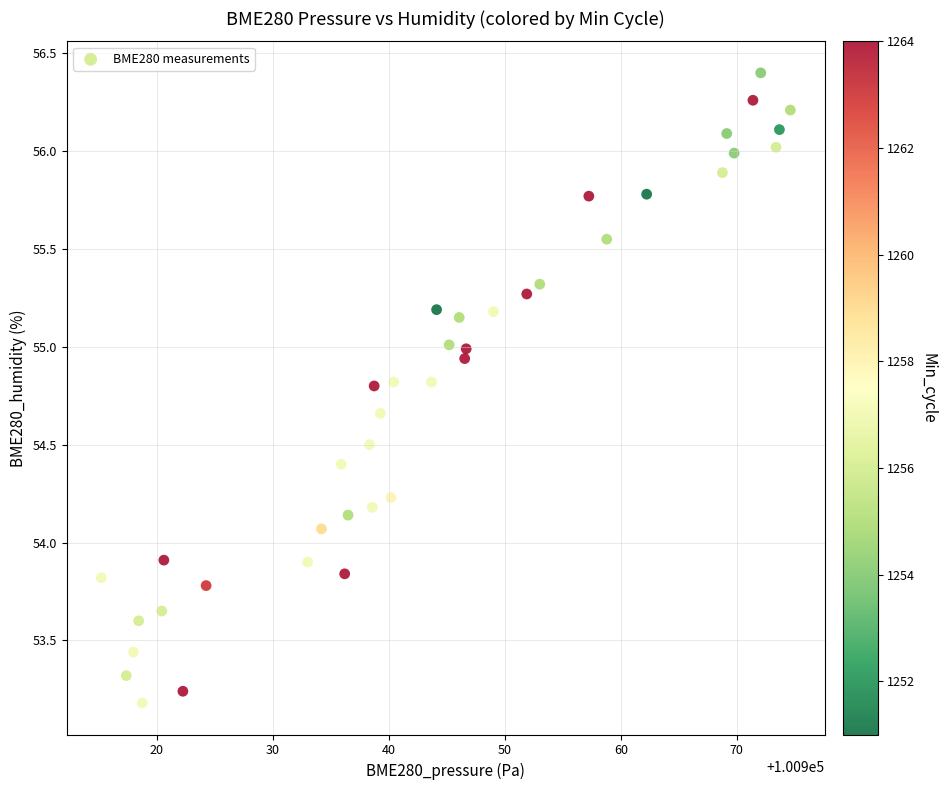

What is the range of X values (max minus min)?

59.4